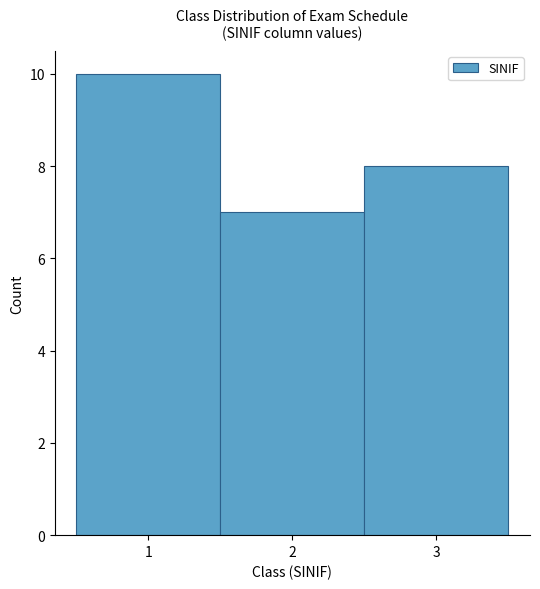

Reading left to right, list every bar in this chart as the range it spans on the x-axis followed by its height. The values are not printed on the chart, so give them approximately, as read against the axis.

0.5 to 1.5: 10
1.5 to 2.5: 7
2.5 to 3.5: 8